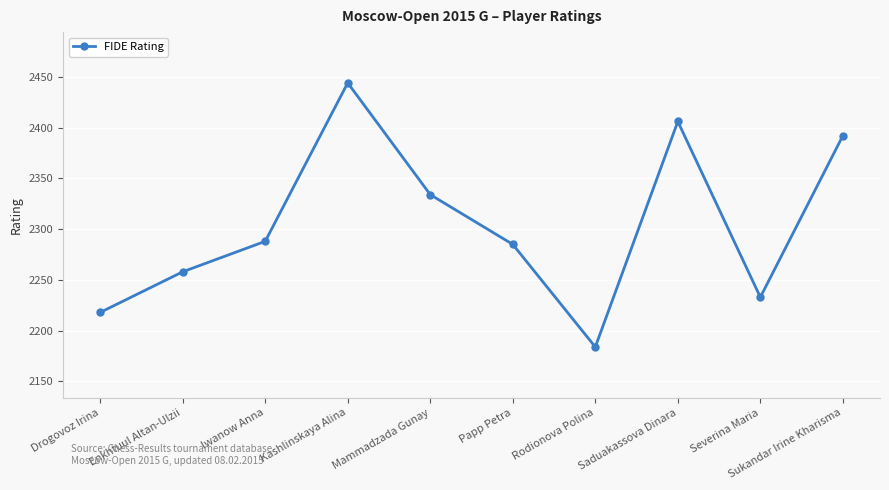

At which category does the chart reach its peak across all series?

Kashlinskaya Alina